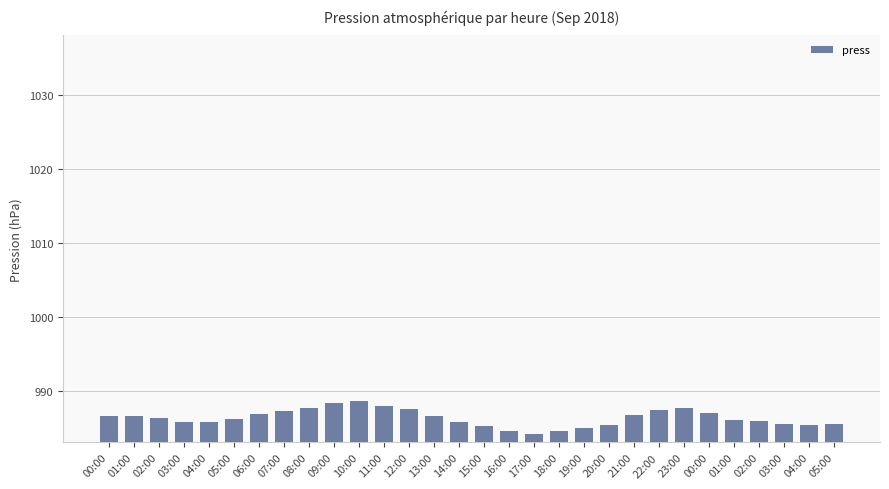

List the labels in order of value, largest first.

10:00, 09:00, 11:00, 08:00, 23:00, 12:00, 22:00, 07:00, 00:00, 06:00, 21:00, 00:00, 01:00, 13:00, 02:00, 05:00, 01:00, 02:00, 03:00, 04:00, 14:00, 03:00, 05:00, 20:00, 04:00, 15:00, 19:00, 18:00, 16:00, 17:00